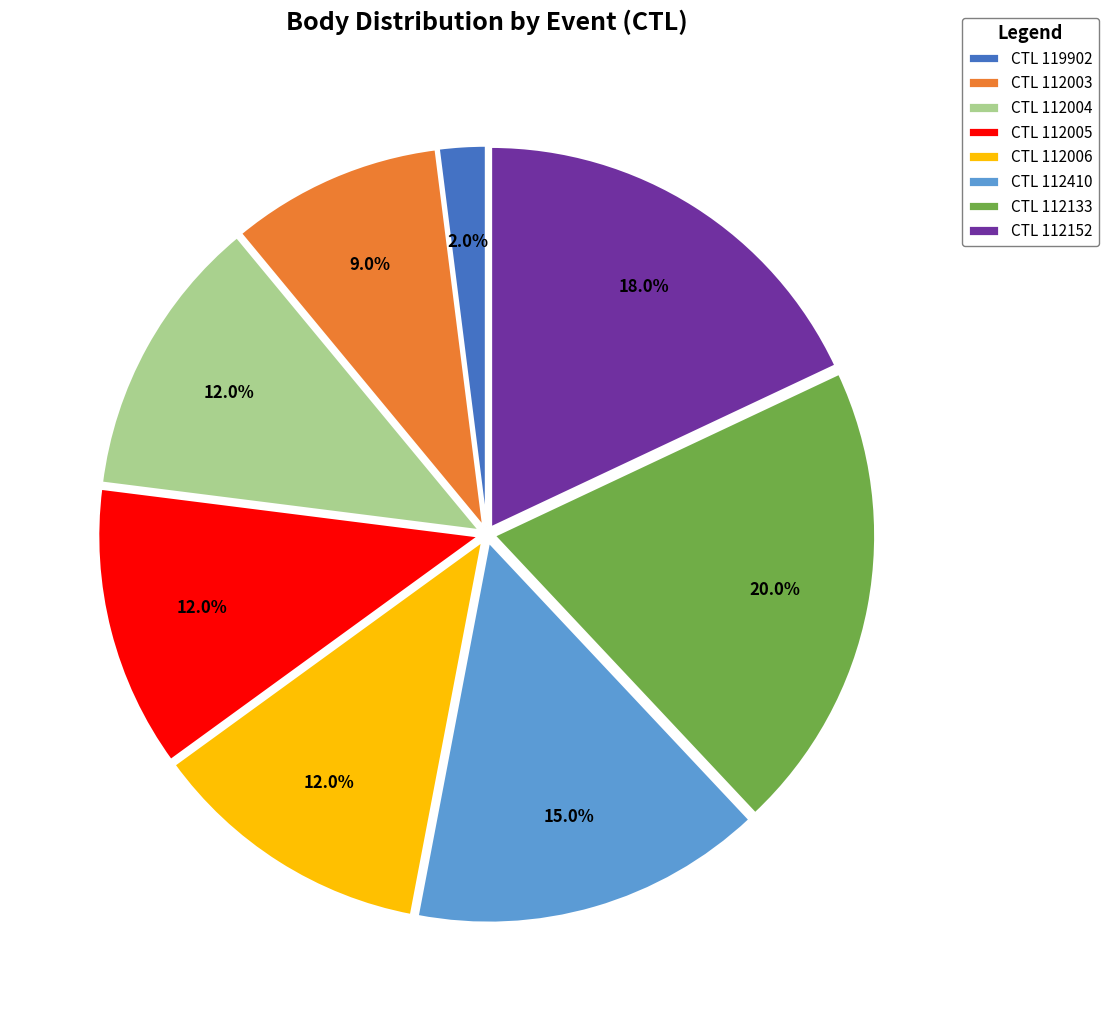

Which category has the smallest portion of the pie?

CTL 119902